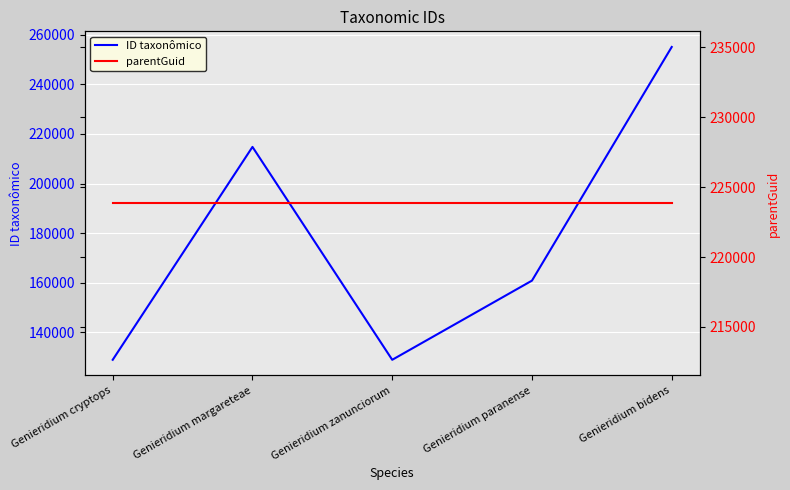

What are all the series names shown in the legend?

ID taxonômico, parentGuid